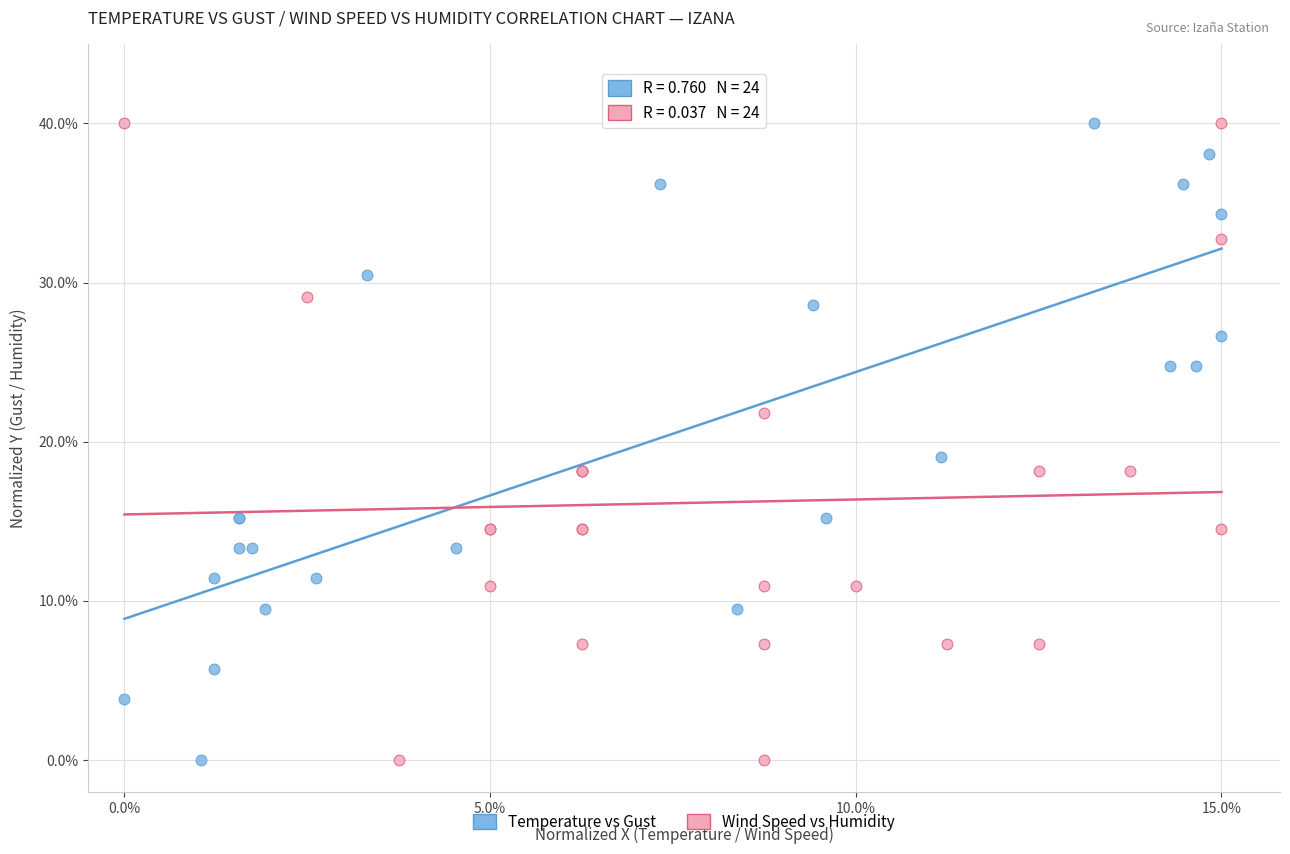

What are all the series names shown in the legend?

Temperature vs Gust, Wind Speed vs Humidity